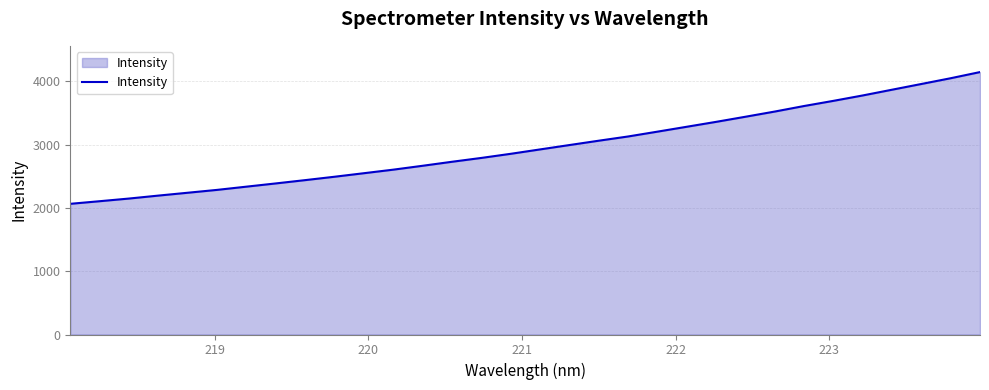

Does the chart have visible grid lines?

Yes